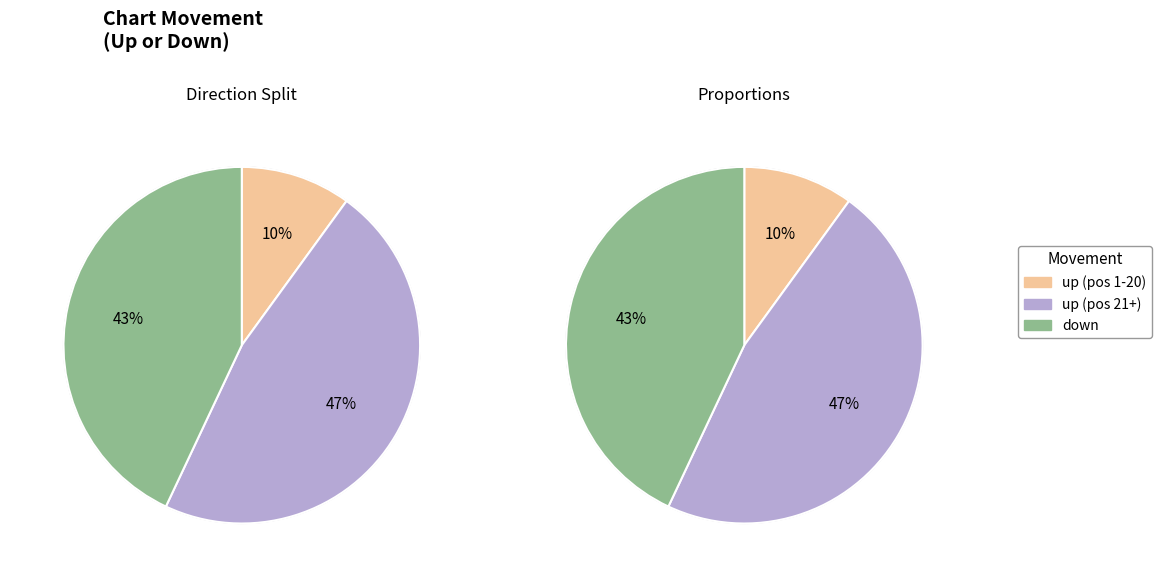

Is the sum of down and up greater than half?

Yes